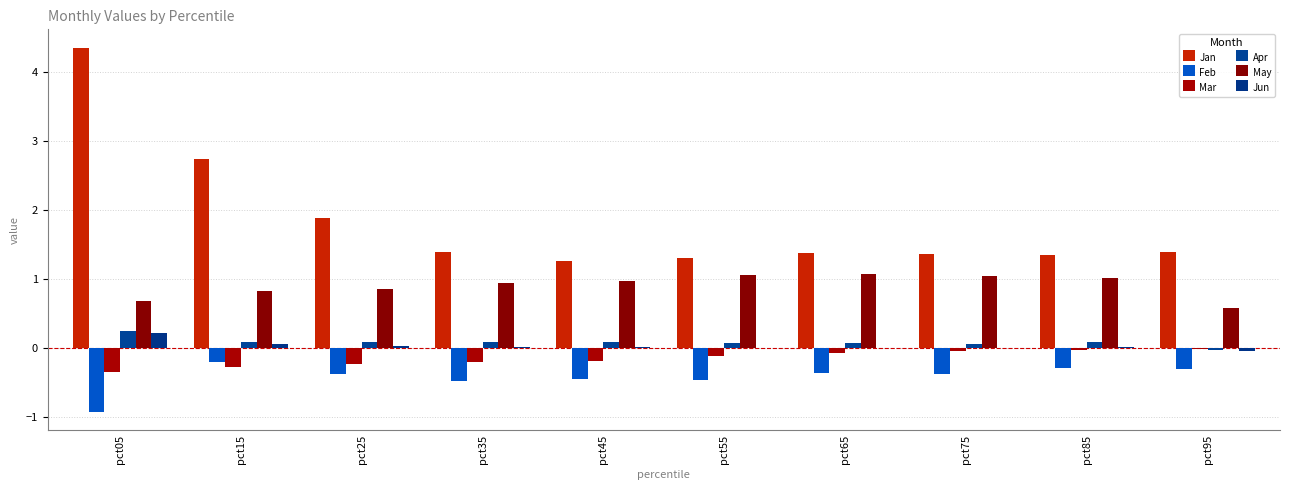

What is the total value across all series at pct45?

1.7